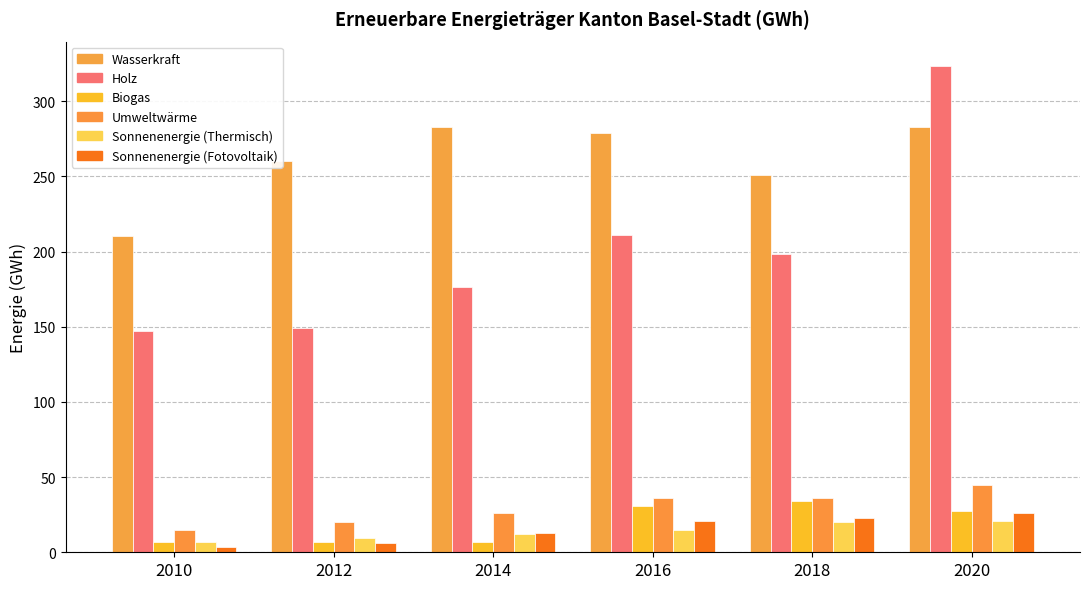

What is the spread (max minus min) of values at 2012?

254.3